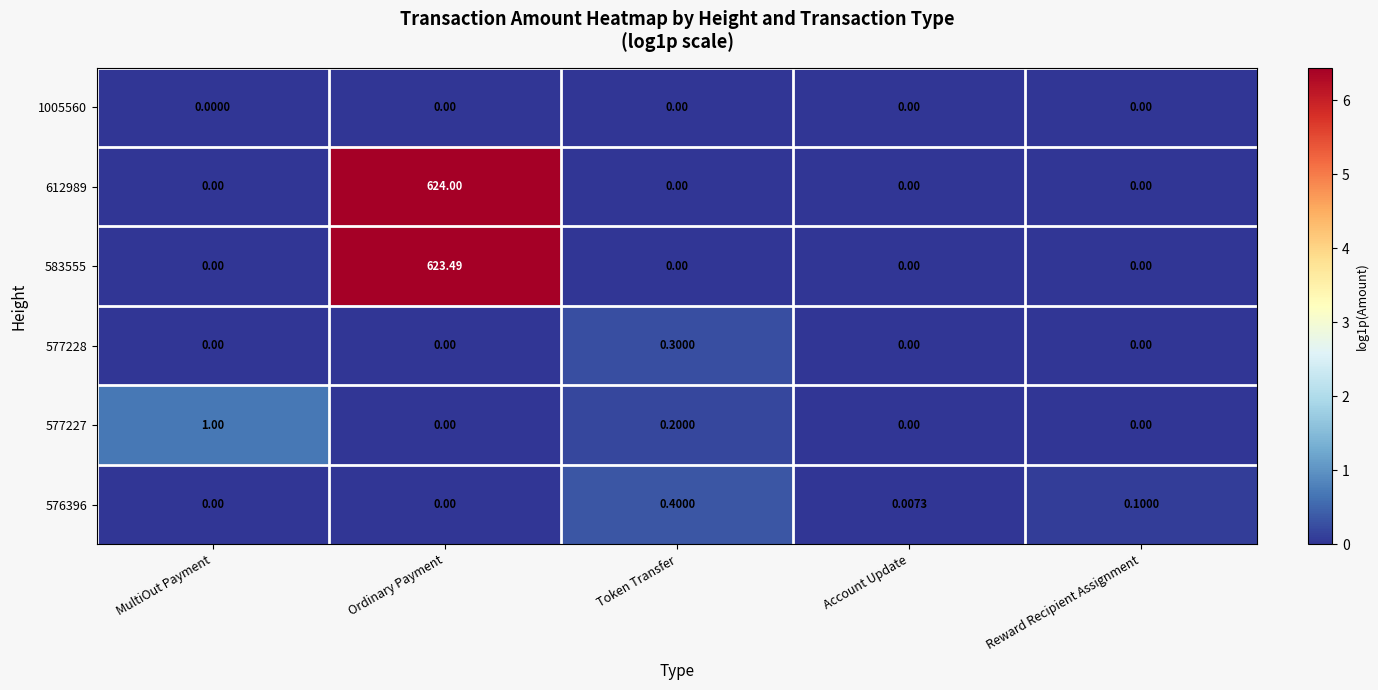

At which label does 576396 reach its peak?

Token Transfer